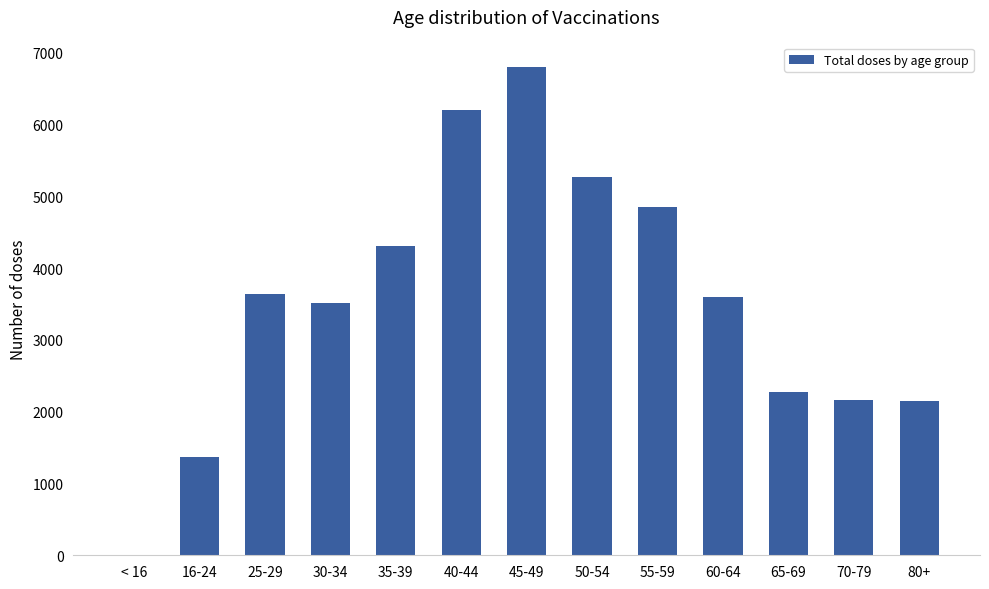

What is the sum of all values?

46150